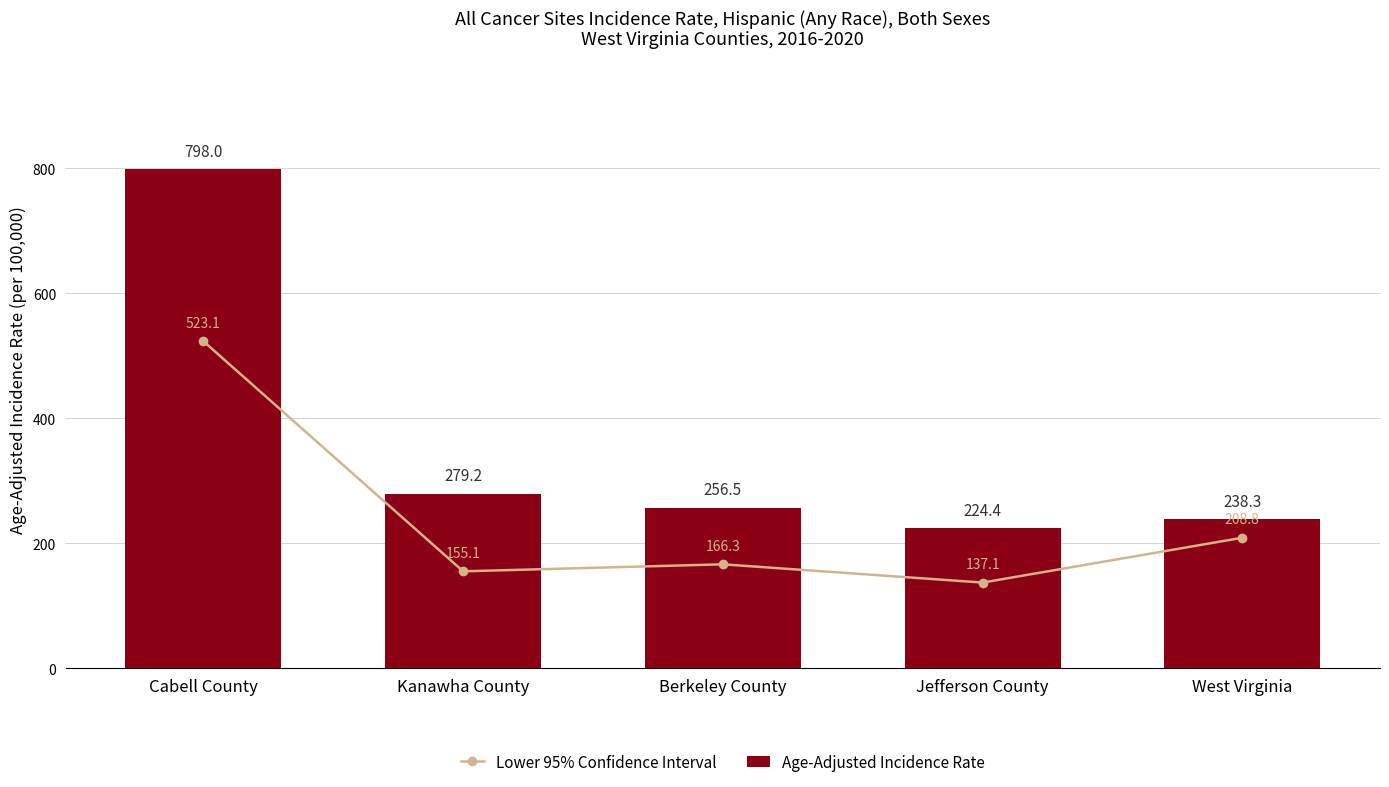

Which series has the widest spread of values?

Age-Adjusted Incidence Rate